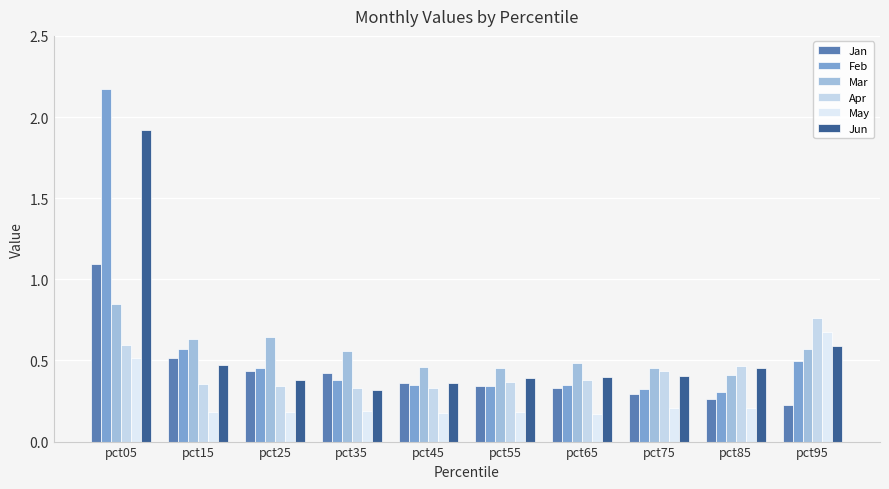

What is the approximate value of Apr at pct95?

0.8